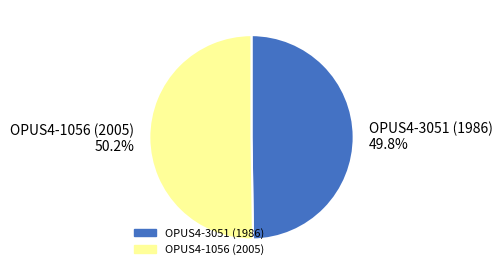

Combined, what portion of the pie is OPUS4-1056 (2005) 50.2% and OPUS4-3051 (1986) 49.8%?

100.0%